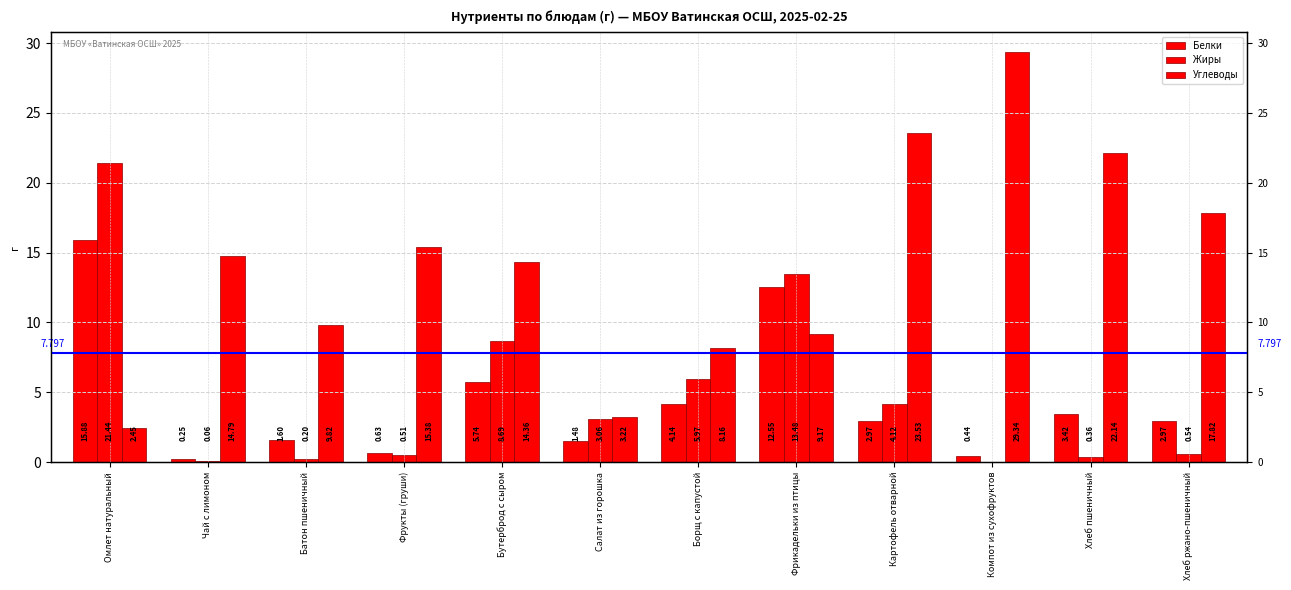

Does the chart contain any negative values?

No